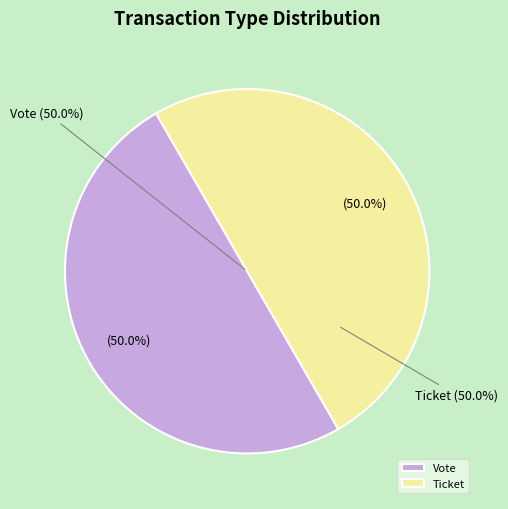

Which slice is the smallest?

Ticket (io_index=0)